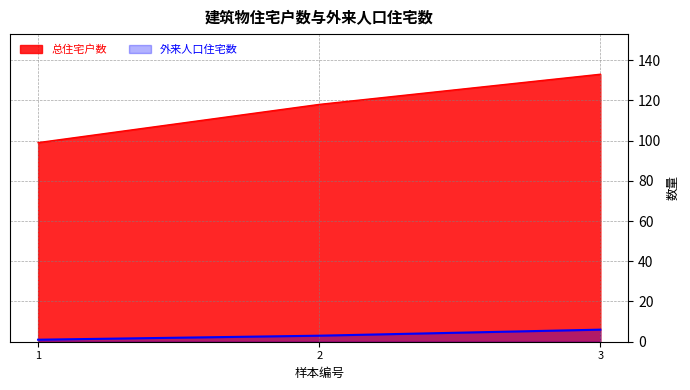

Rank the series by their average value, from highest to lowest.

总住宅户数, 外来人口住宅数